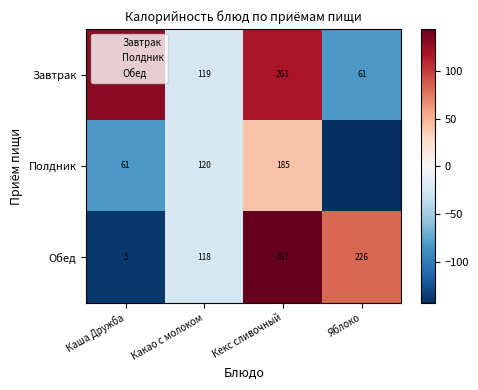

At which category is the sum across all series the highest?

Кекс сливочный